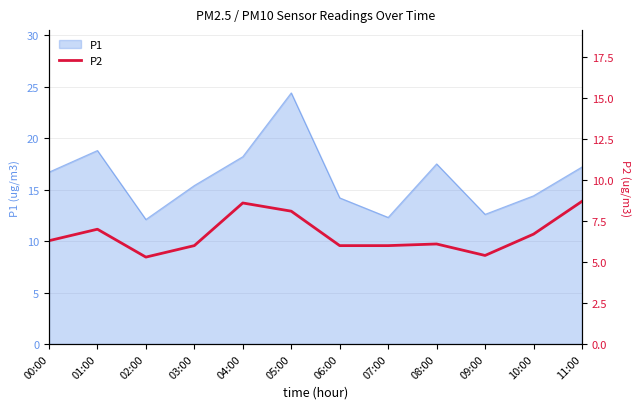

List the labels in order of value, smallest first.

02:00, 09:00, 03:00, 06:00, 07:00, 08:00, 00:00, 10:00, 01:00, 05:00, 04:00, 11:00